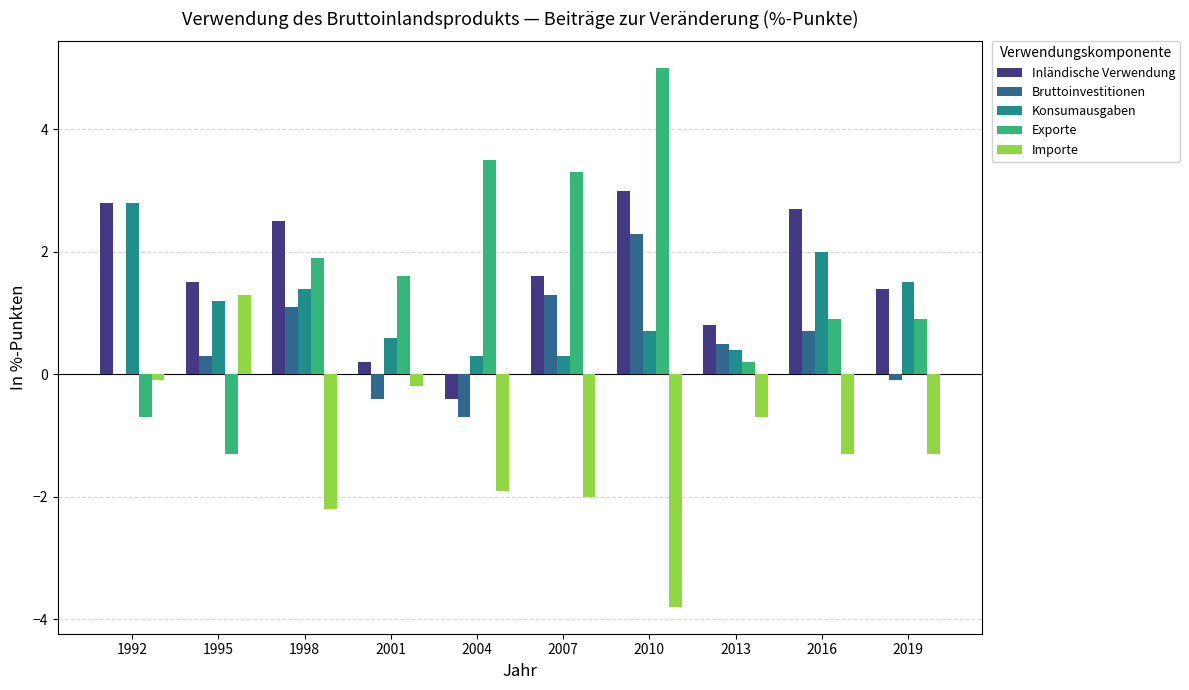

Count the number of data series in this chart.

5